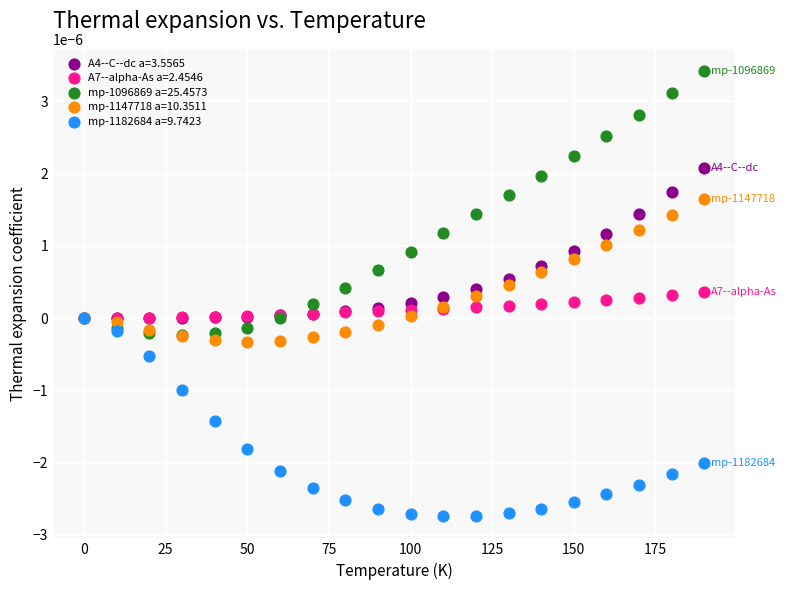

Which series contains the highest Y value?

mp-1096869 a=25.4573